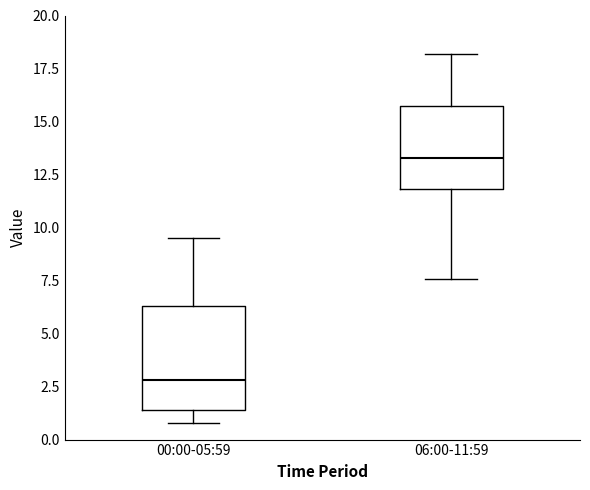

Which box is the tallest, from its lower edge to its upper edge?

00:00-05:59